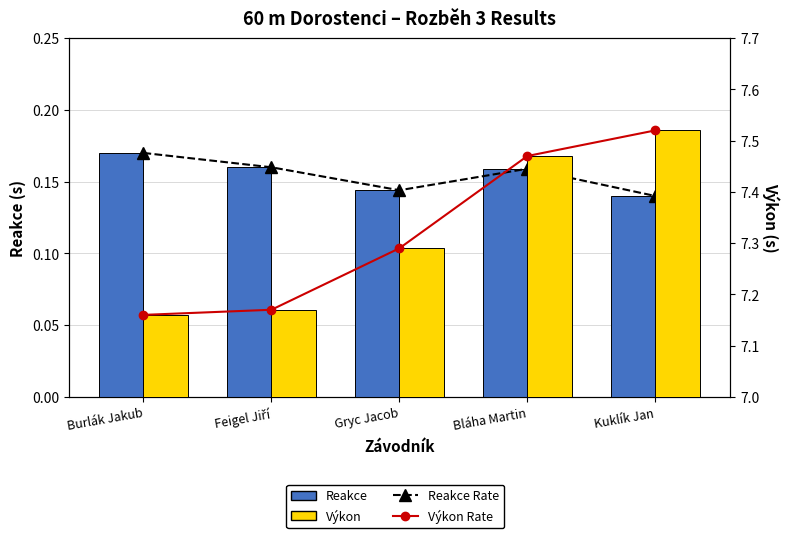

Rank the categories by Reakce Rate value from lowest to highest.

Kuklík Jan, Gryc Jacob, Bláha Martin, Feigel Jiří, Burlák Jakub